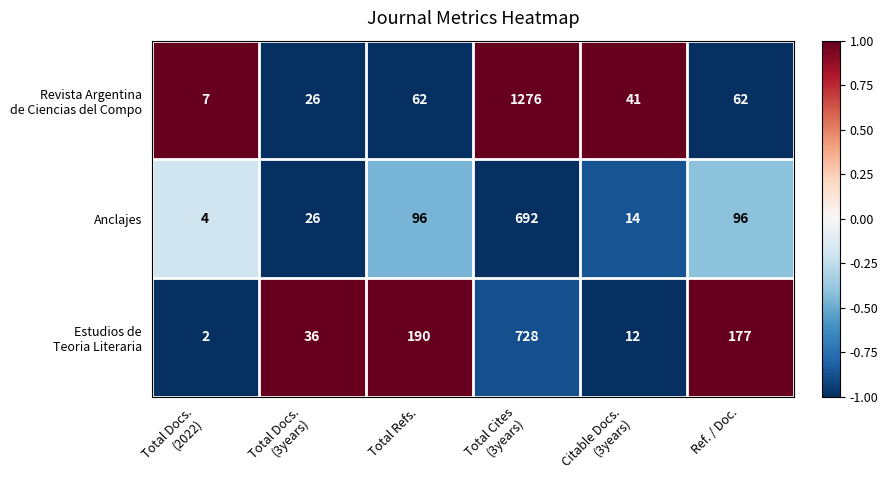

What is the greatest value displayed?

1276